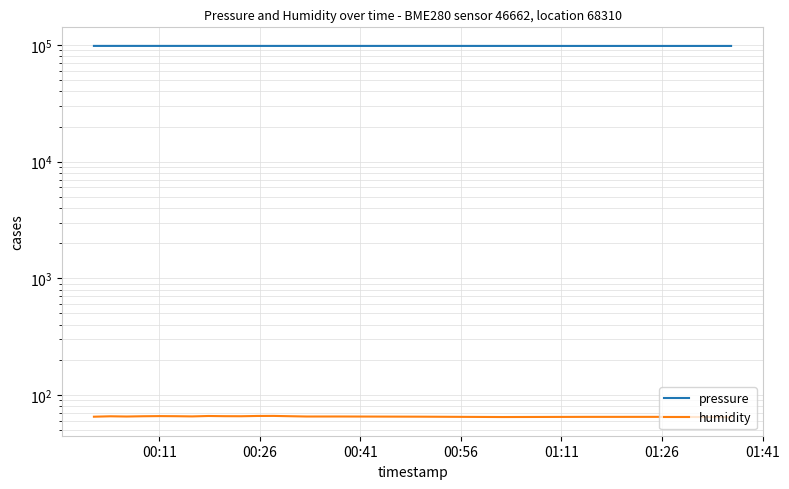

At which label is humidity closest to 65?

00:41